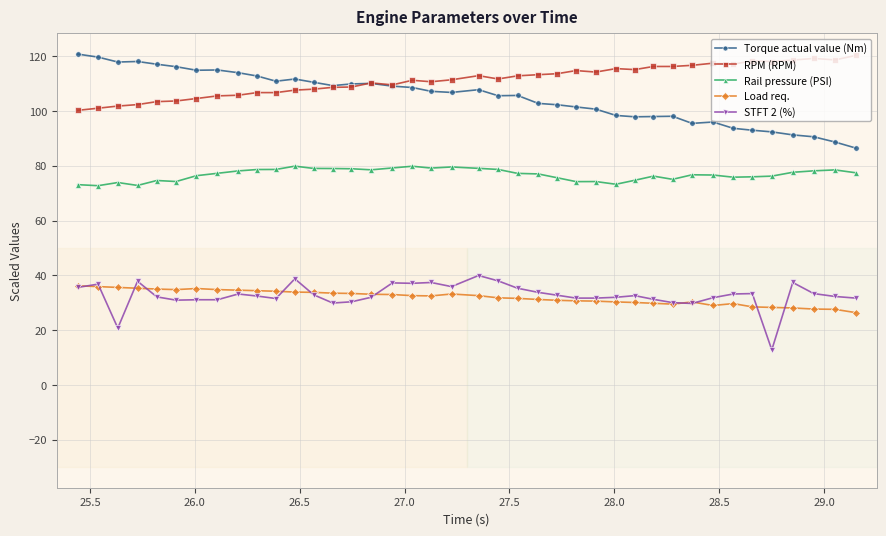

True or false: Torque actual value (Nm) and Load req. intersect in this chart.

False